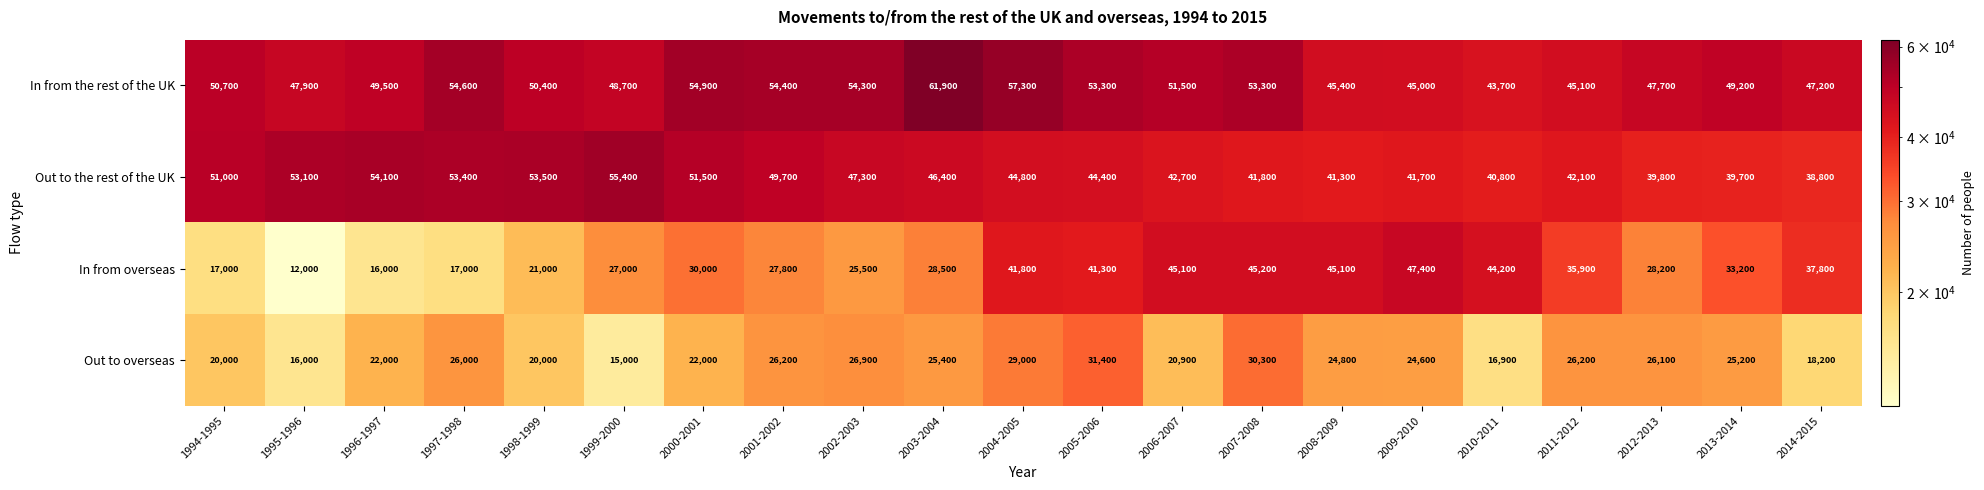

Which series has the widest spread of values?

In from overseas